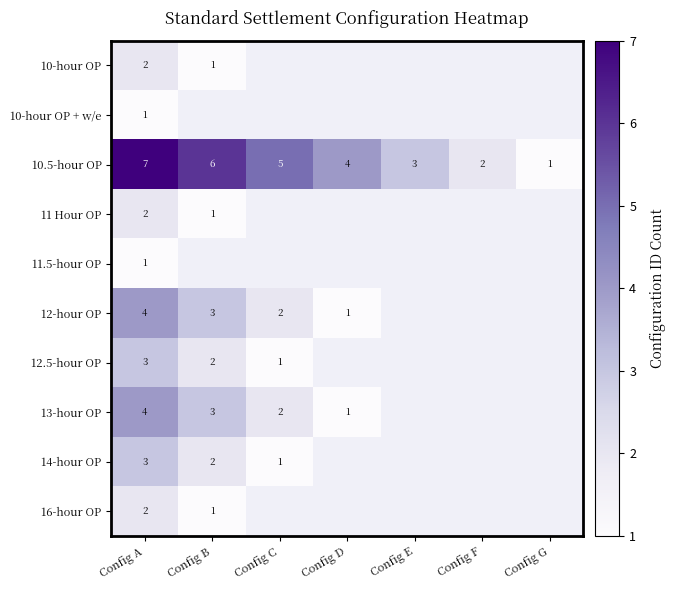

The 10.5-hour OP series shows 2 at Config F. True or false?

True